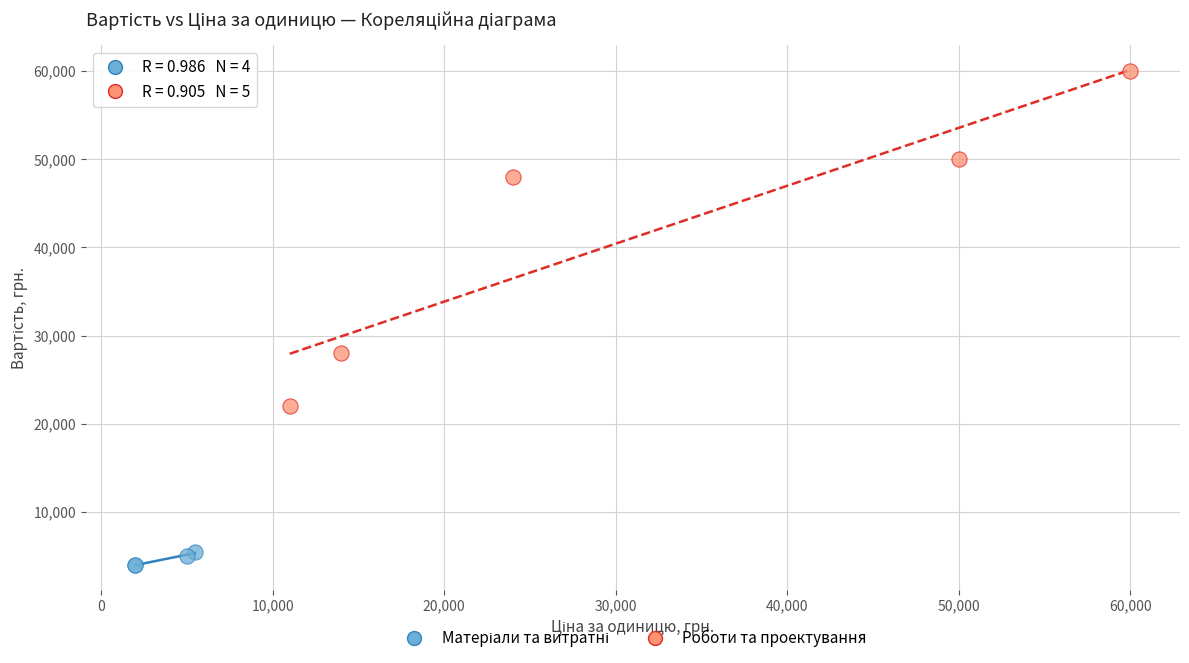

Which series has the widest spread of Y values?

Роботи та проектування